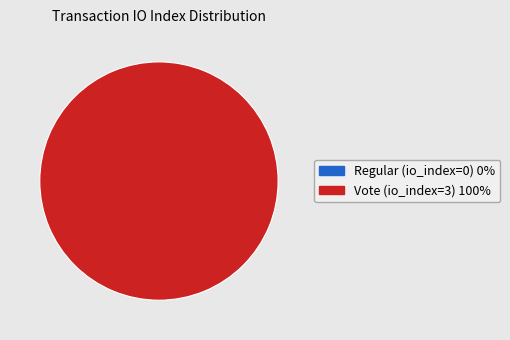

To the nearest percent, what is the difference between the Regular (io_index=0) and Vote (io_index=3) slice percentages?

100%